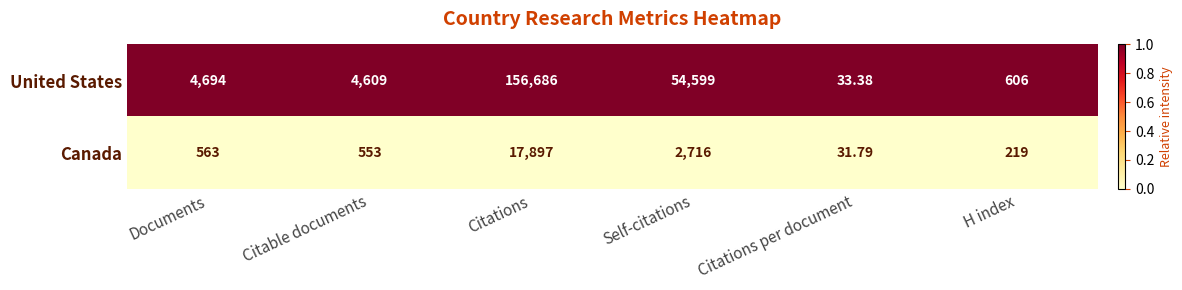

Which series has the widest spread of values?

United States